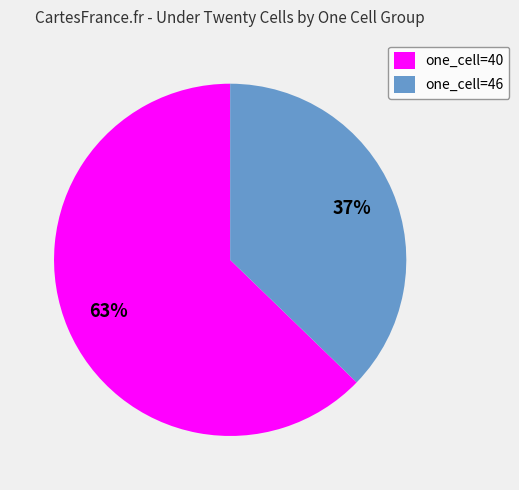

To the nearest percent, what percentage of the pie is one_cell=40?

63%